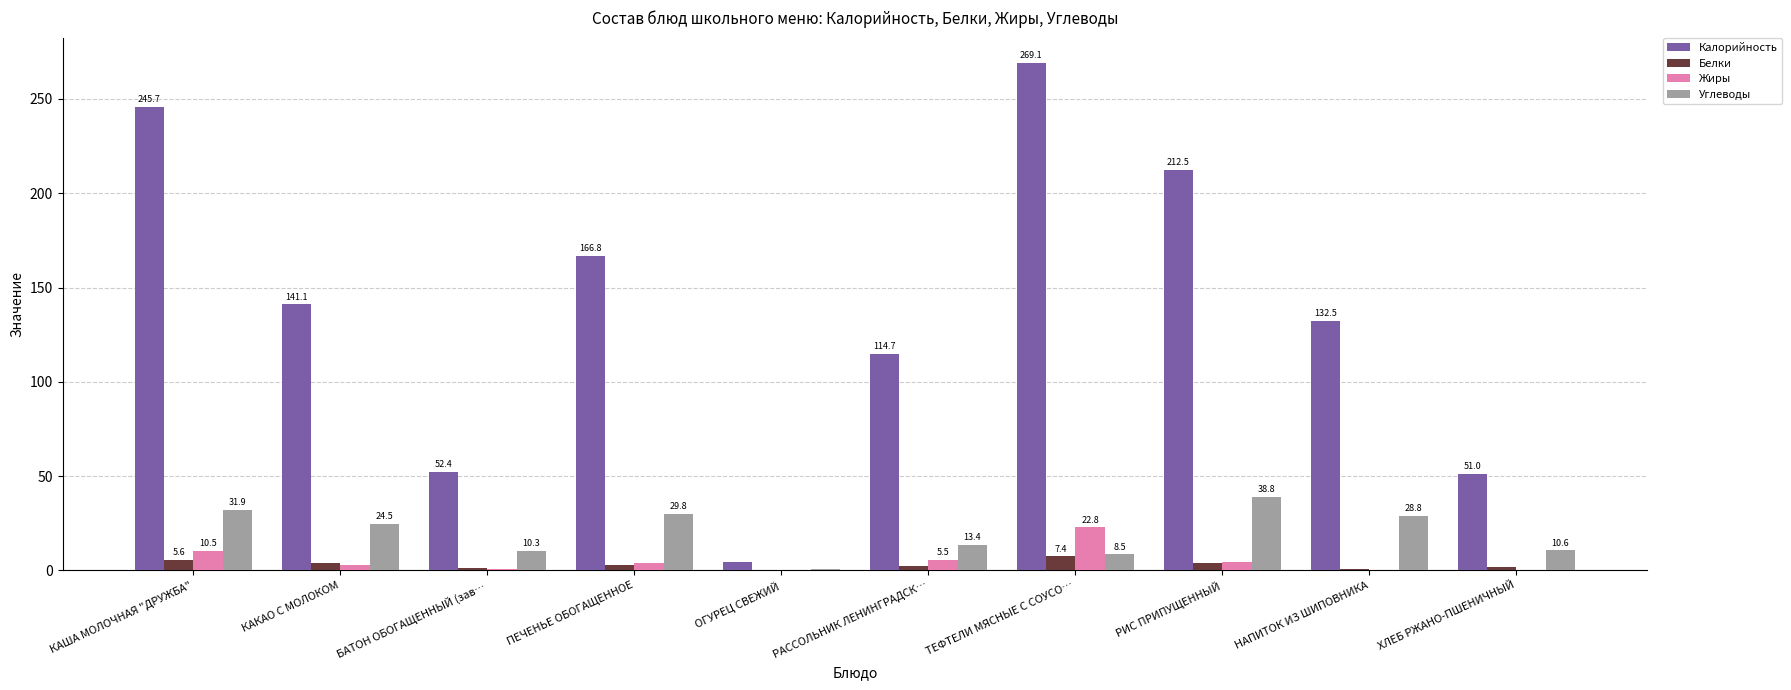

What are all the series names shown in the legend?

Калорийность, Белки, Жиры, Углеводы